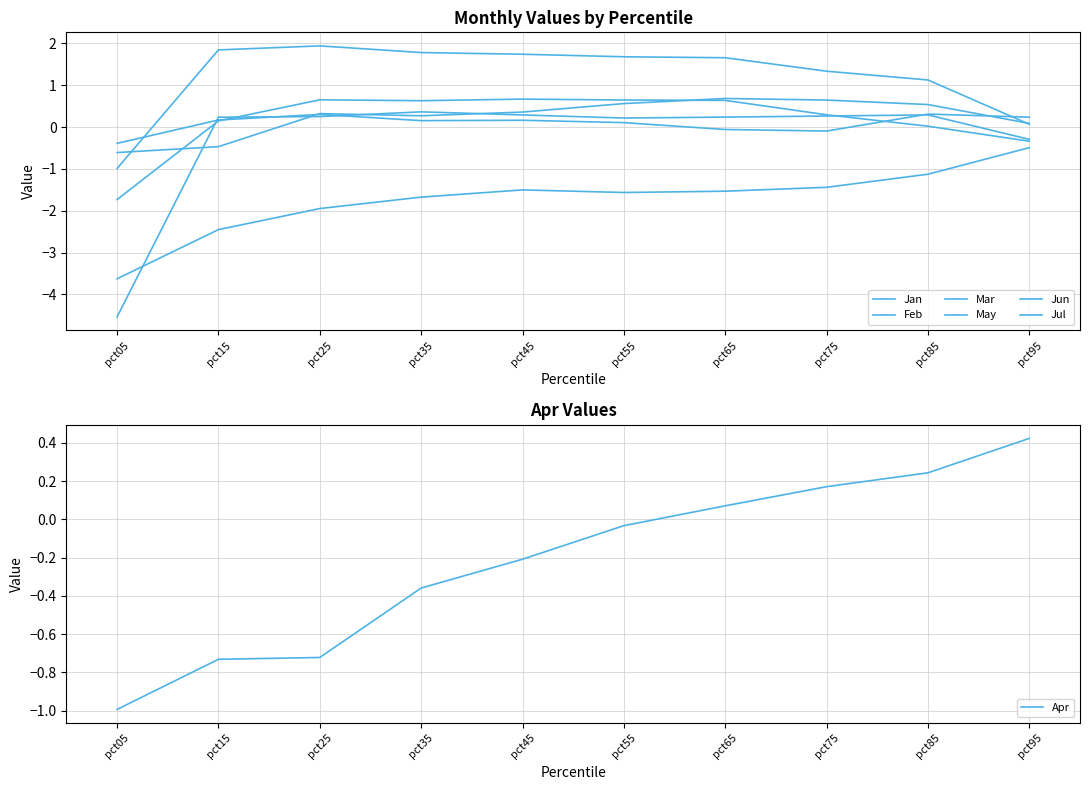

What is the value of the Mar point at the 6th from the left?

0.1